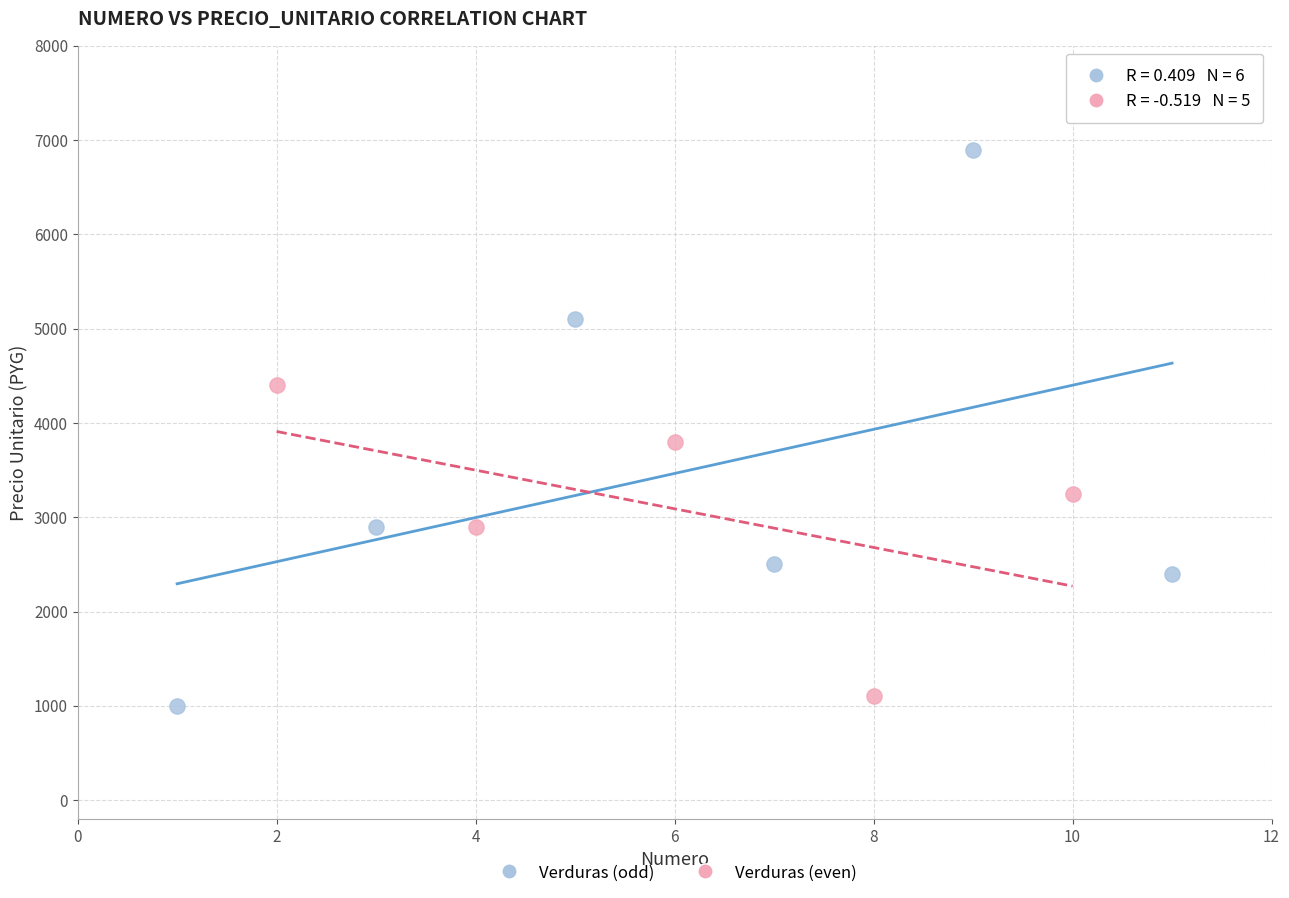

Which series contains the highest Y value?

Verduras (odd)